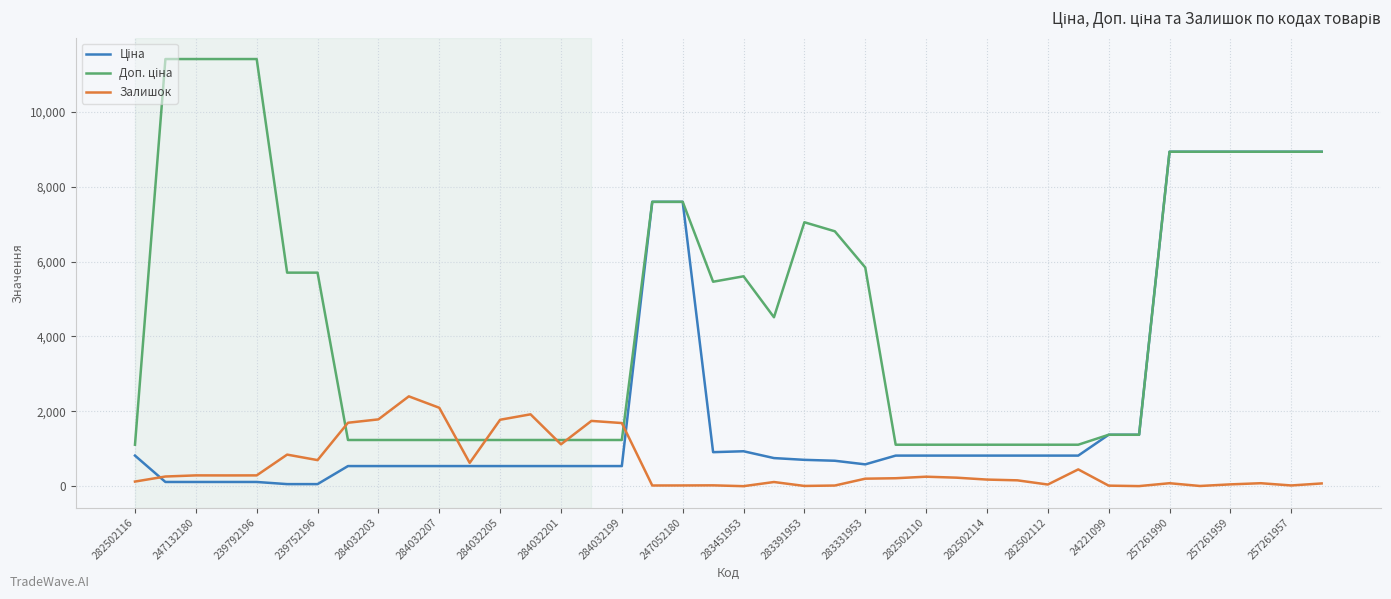

Is this an area chart (filled region under the line)?

No